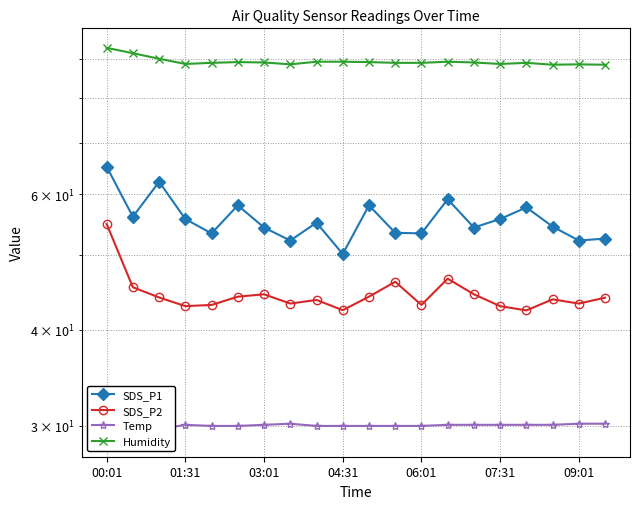

Which series has the largest total across all categories?

Humidity